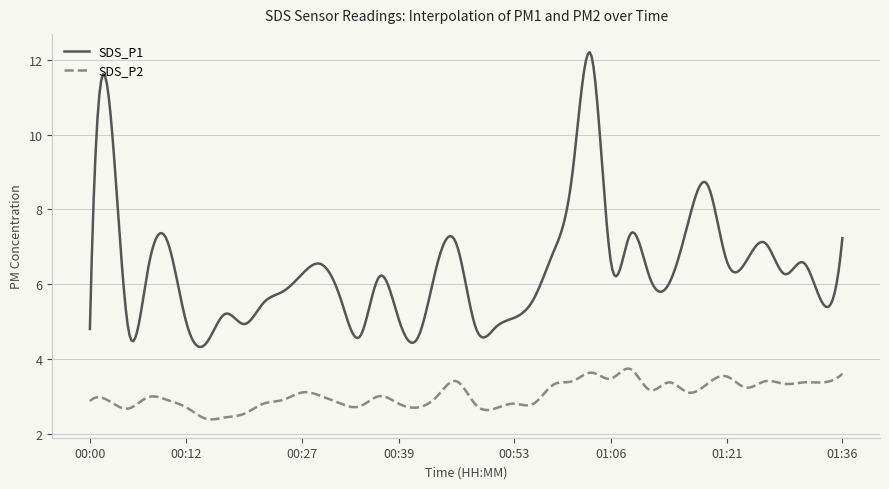

True or false: SDS_P2 and SDS_P1 cross at least once.

False